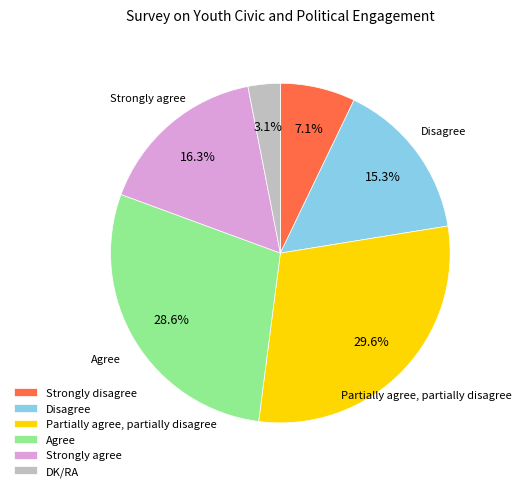

Which slice is the smallest?

DK/RA